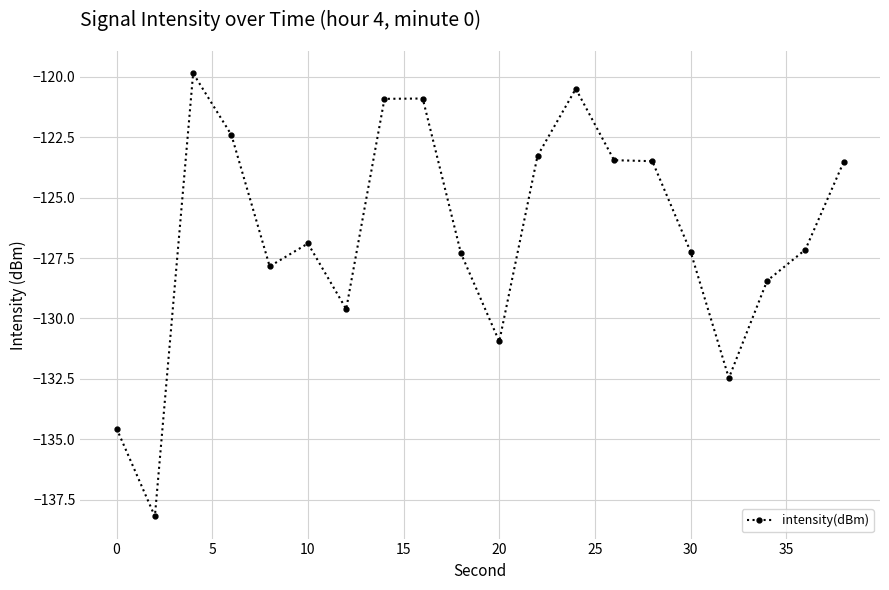

True or false: there are more than 2 points higher than both neighbors.

True